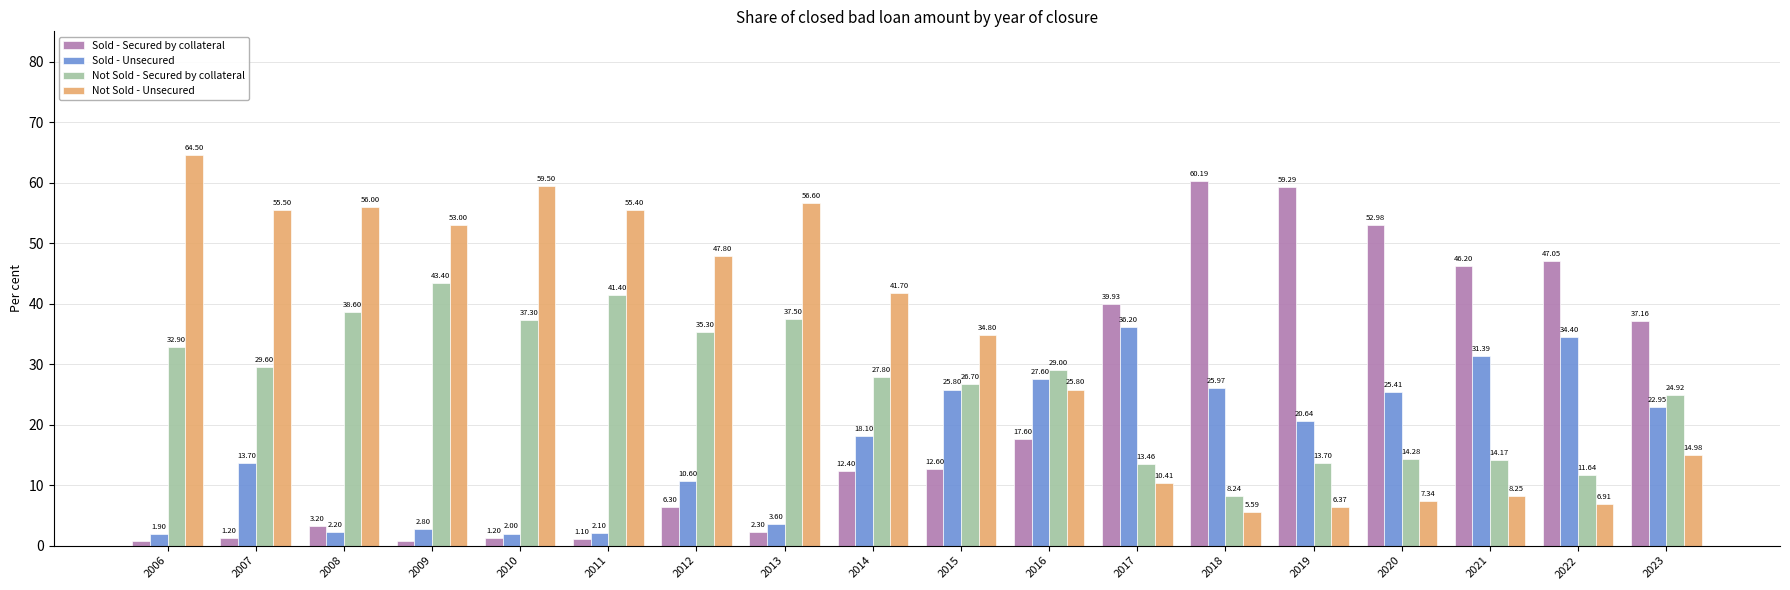

Is it true that Sold - Unsecured equals 13.7 at 2021?

False